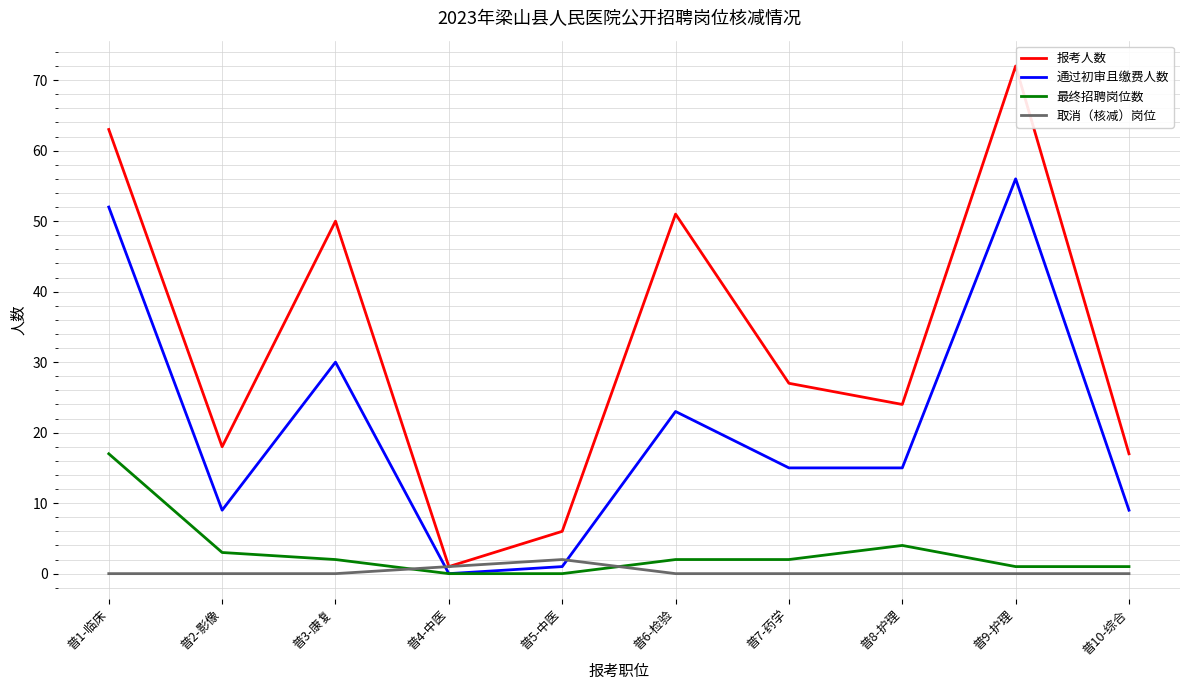

What is the total value across all series at 普8-护理?

43